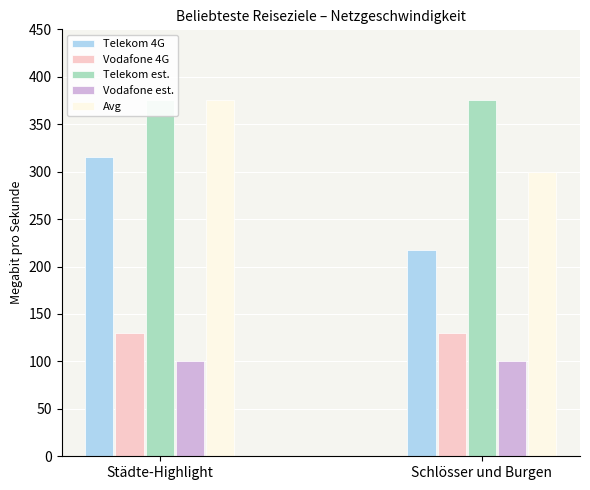

Is it true that Vodafone 4G equals 166 at Rüdesheim?

False